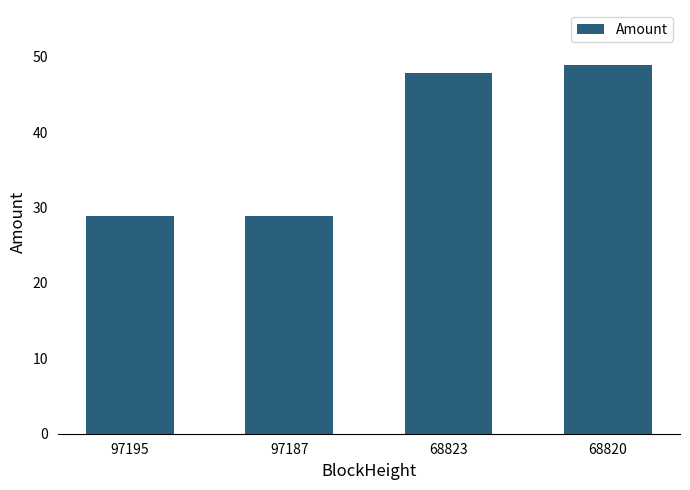

Does the chart contain stacked bars?

No